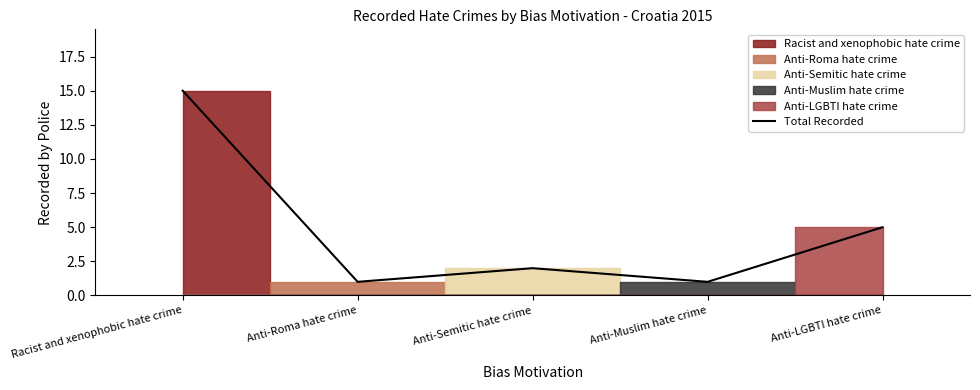

Reading left to right, list all the values displayed in this chart.

Racist and xenophobic hate crime=15	Anti-Roma hate crime=1	Anti-Semitic hate crime=2	Anti-Muslim hate crime=1	Anti-LGBTI hate crime=5